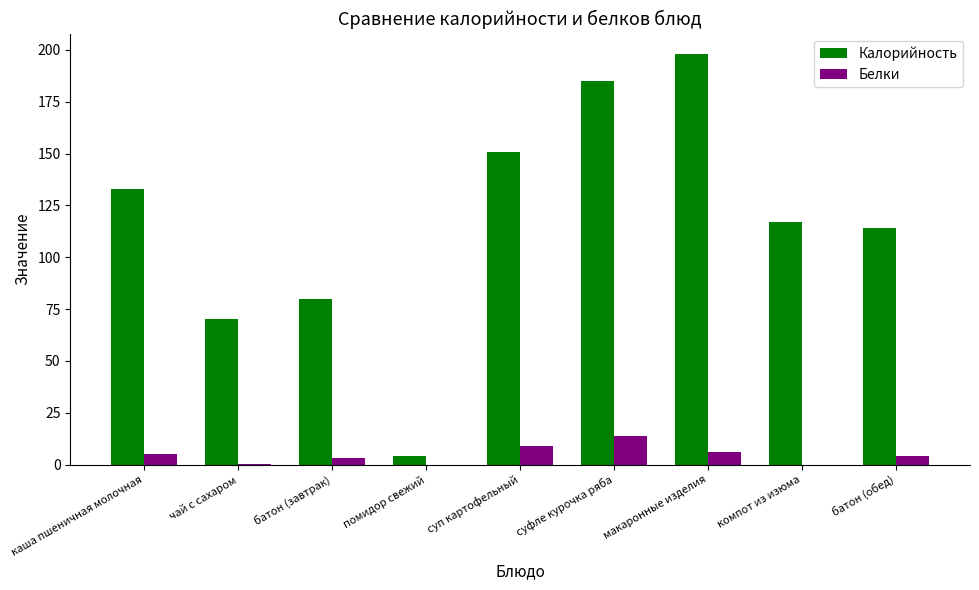

True or false: Калорийность has a value of 334.7 at макаронные изделия.

False